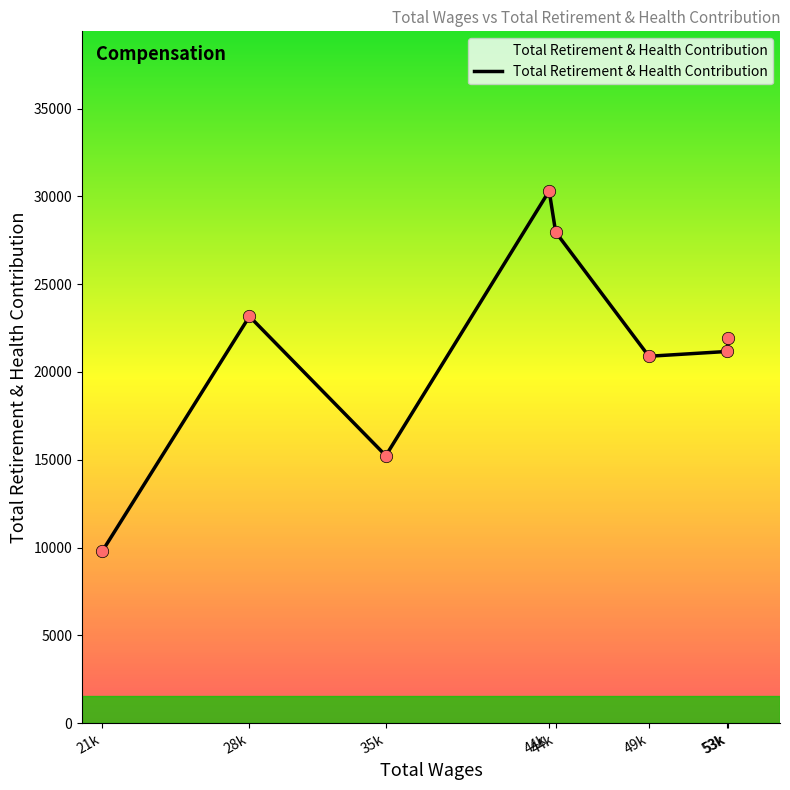

What is the change in value from 21k to 53k?

+12163